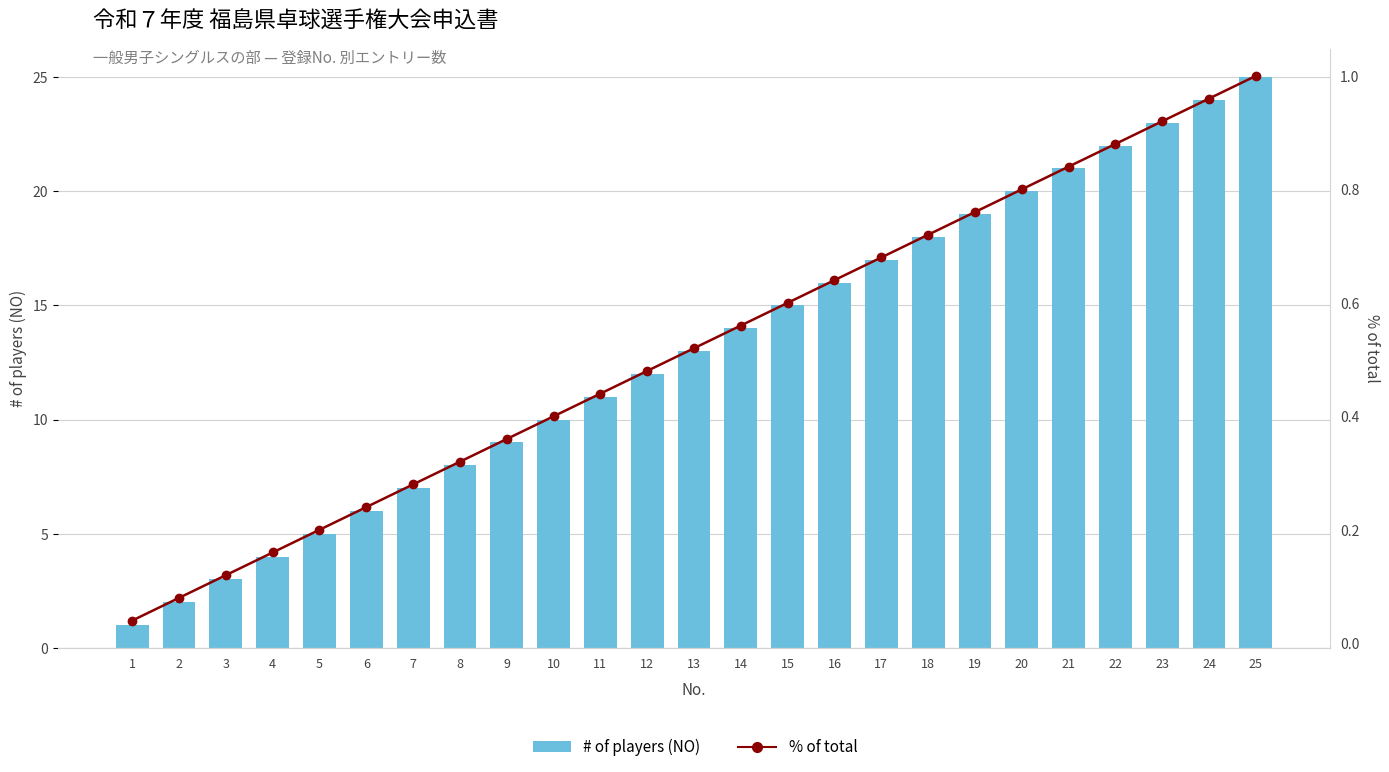

What are all the series names shown in the legend?

# of players (NO), % of total